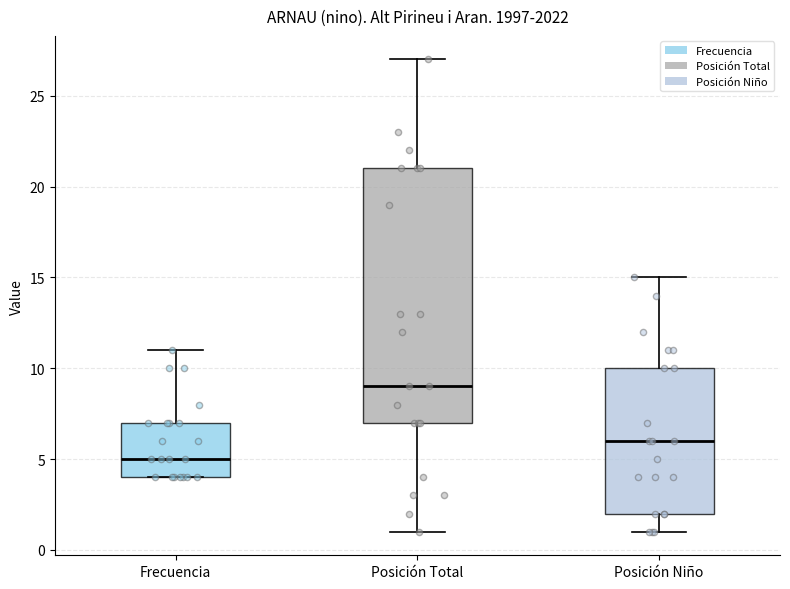

Which box is the tallest, from its lower edge to its upper edge?

Posición Total